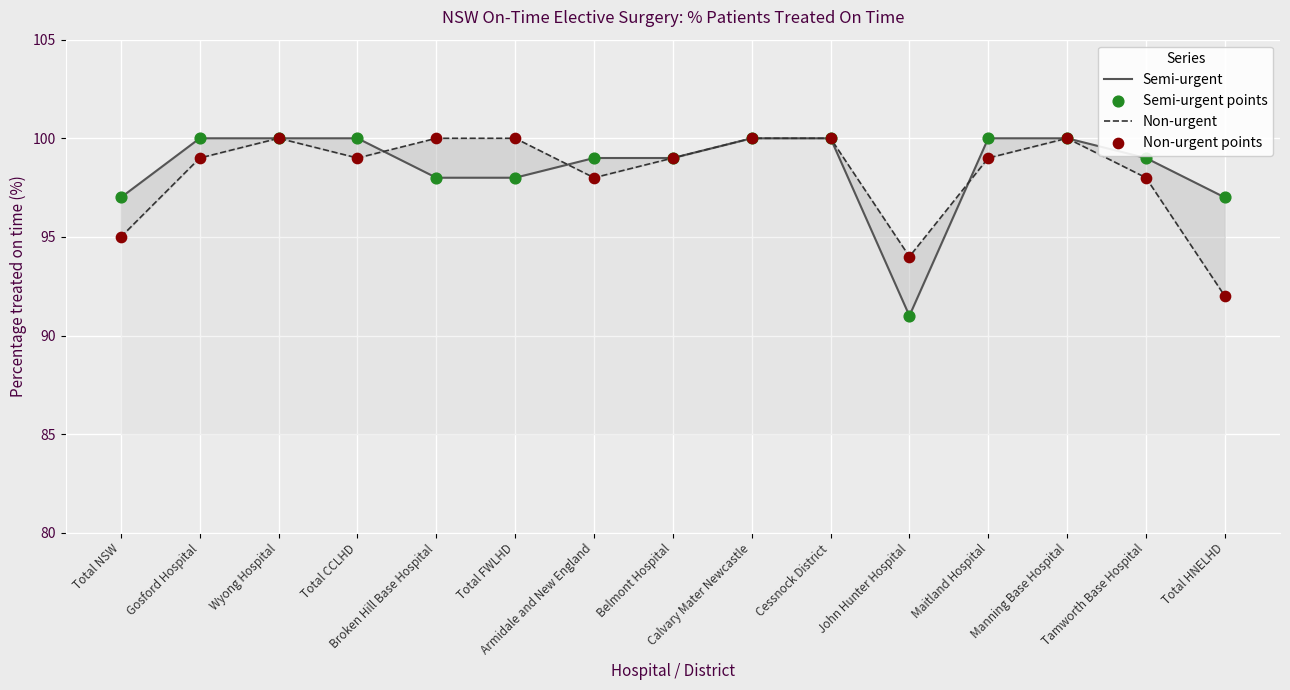

At how many categories does at least one series exceed 94?

14